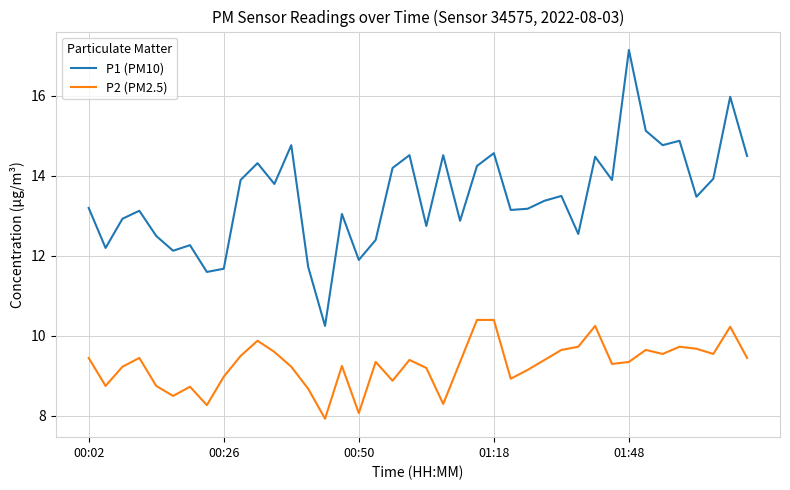

True or false: P1 (PM10) and P2 (PM2.5) intersect in this chart.

False